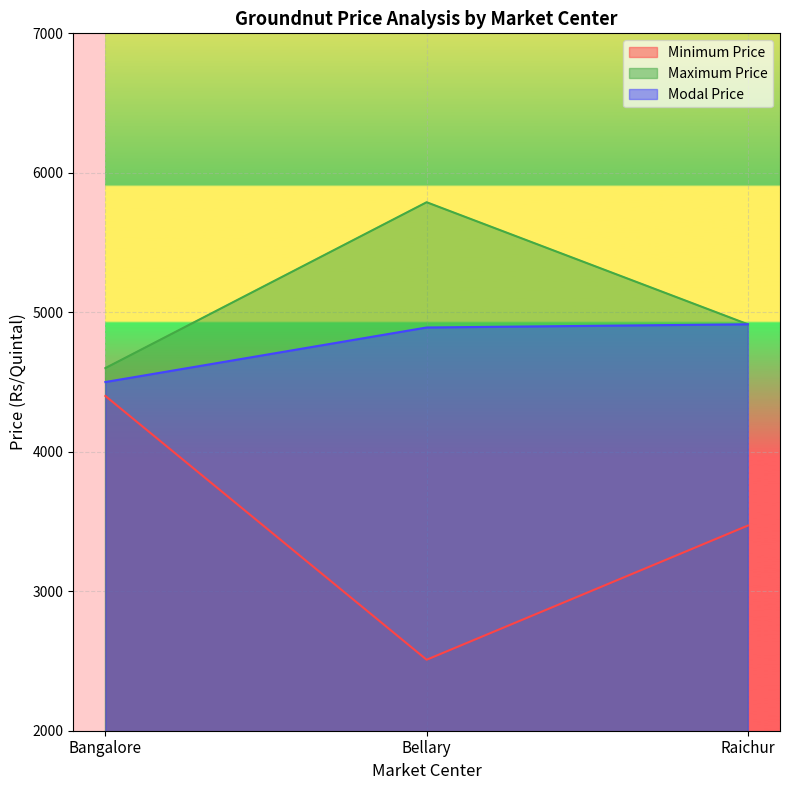

Rank the categories by Modal Price value from highest to lowest.

Raichur, Bellary, Bangalore